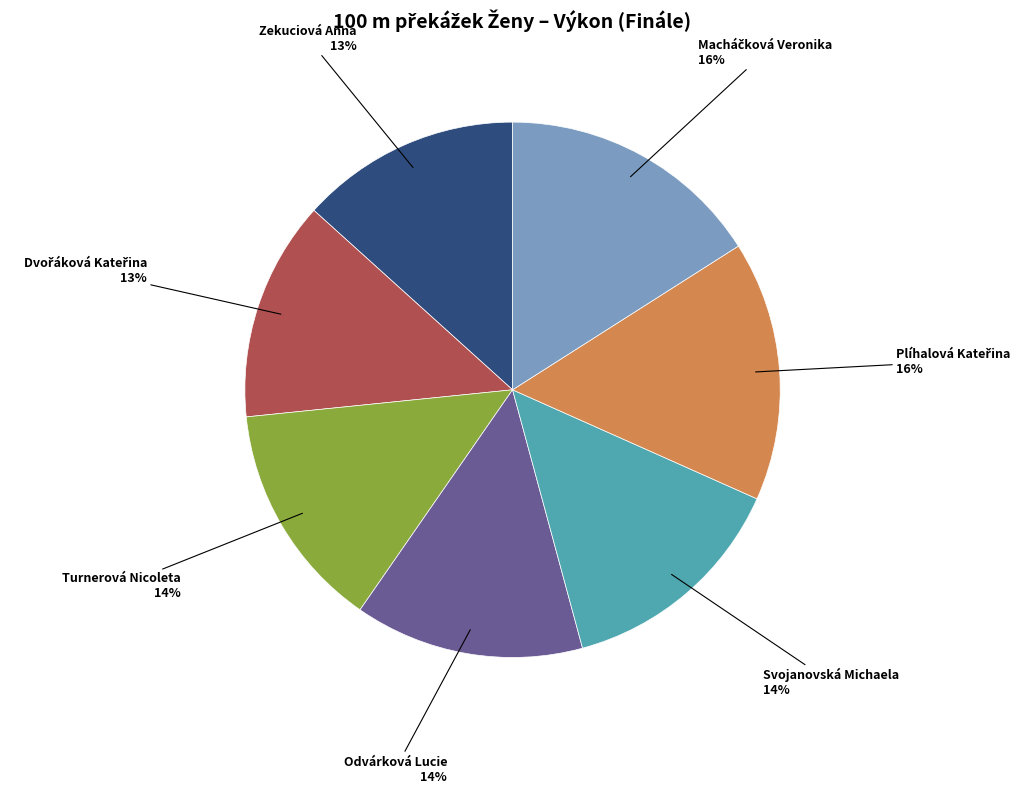

To the nearest percent, what is the average slice percentage?

14%